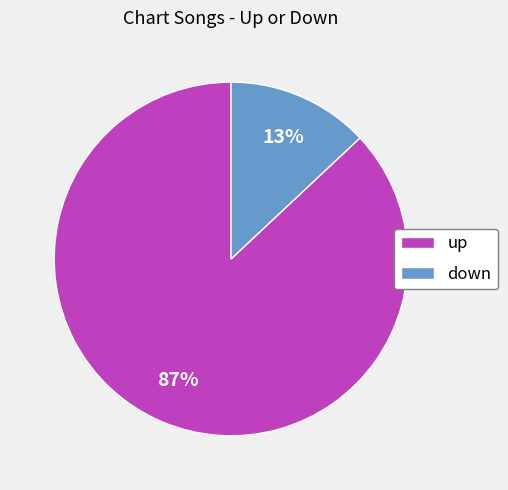

Combined, do up and down account for over 50%?

Yes